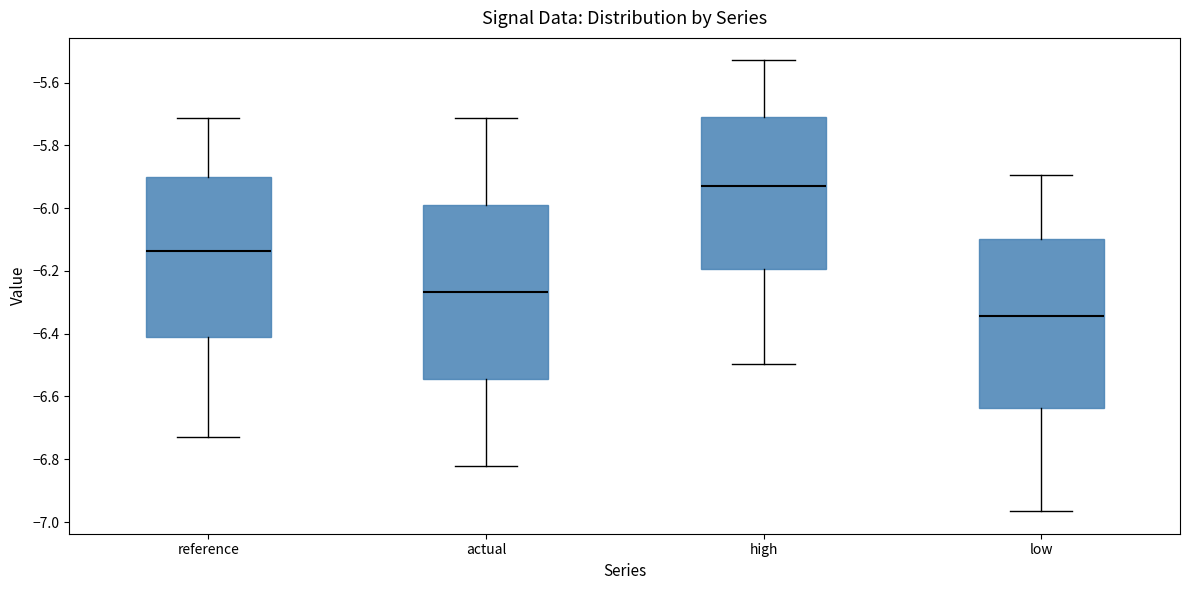

Which box's median line is the highest?

high